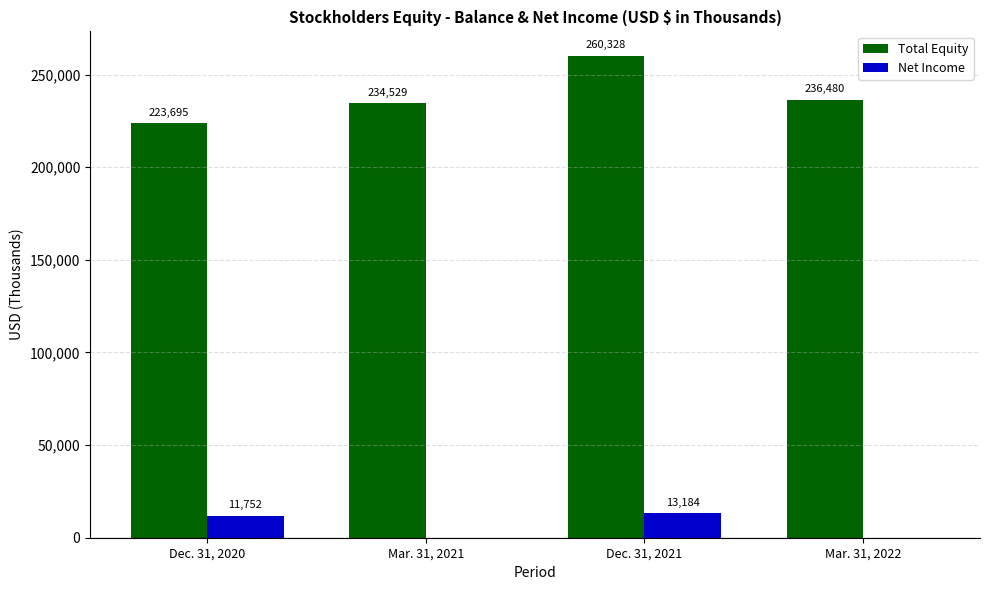

True or false: Total Equity has a value of 420509 at Dec. 31, 2021.

False